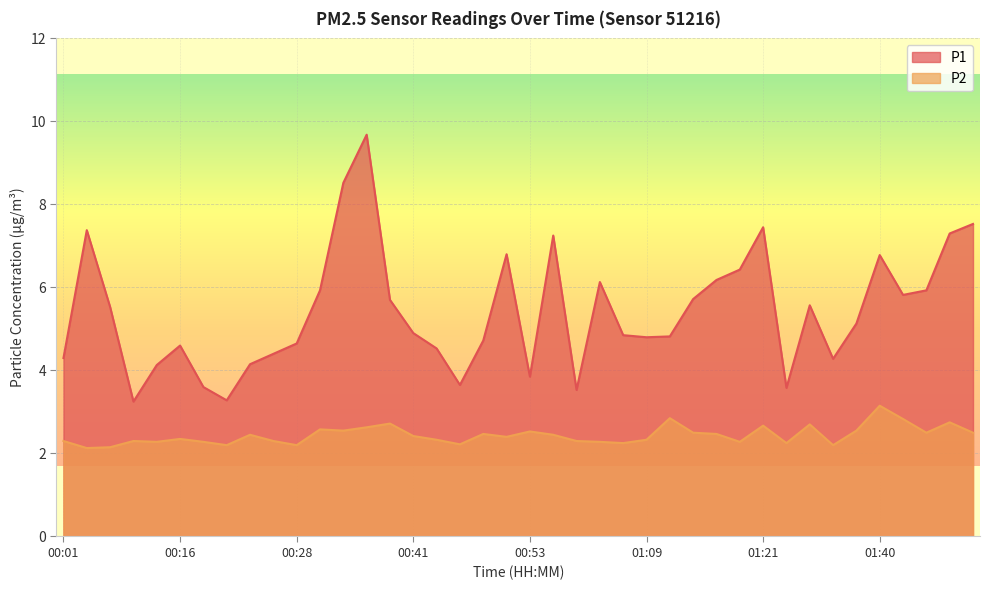

How many lines are shown in the chart?

2